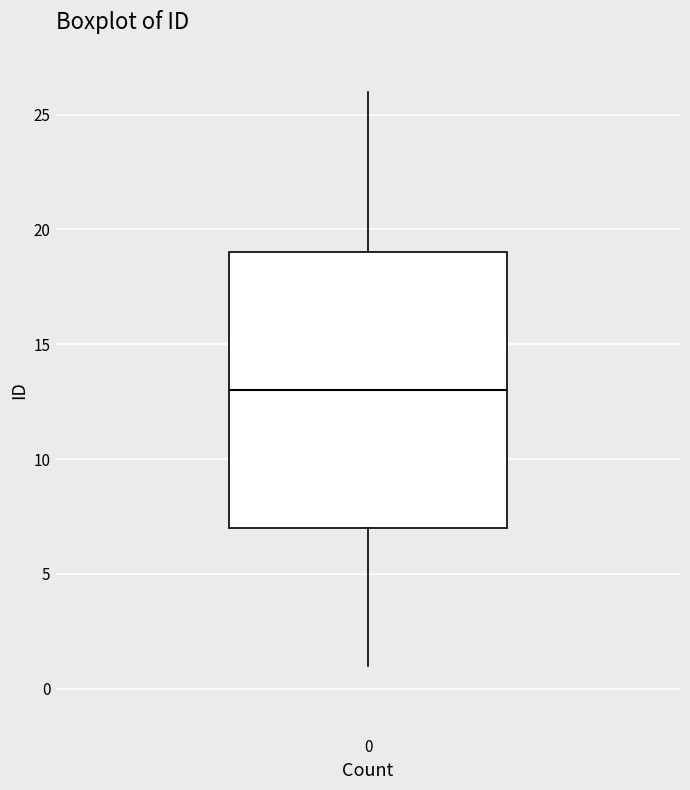

Transcribe this box plot: give where the median line is, the range the box spans, and where the two whiskers end, as read against the y-axis. The values are not printed on the chart, so give them approximately, as read against the axis.

median 13, box 7 to 19, whiskers 1 to 26